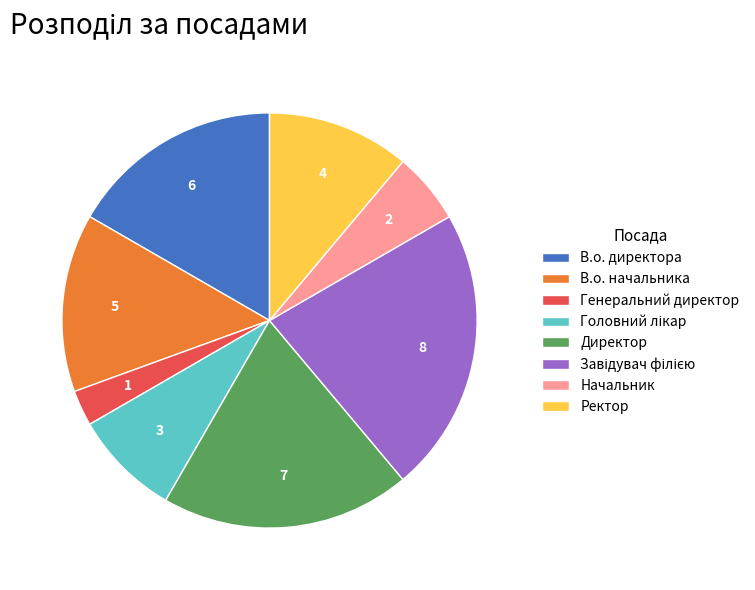

The Директор slice represents 19% of the pie. True or false?

True